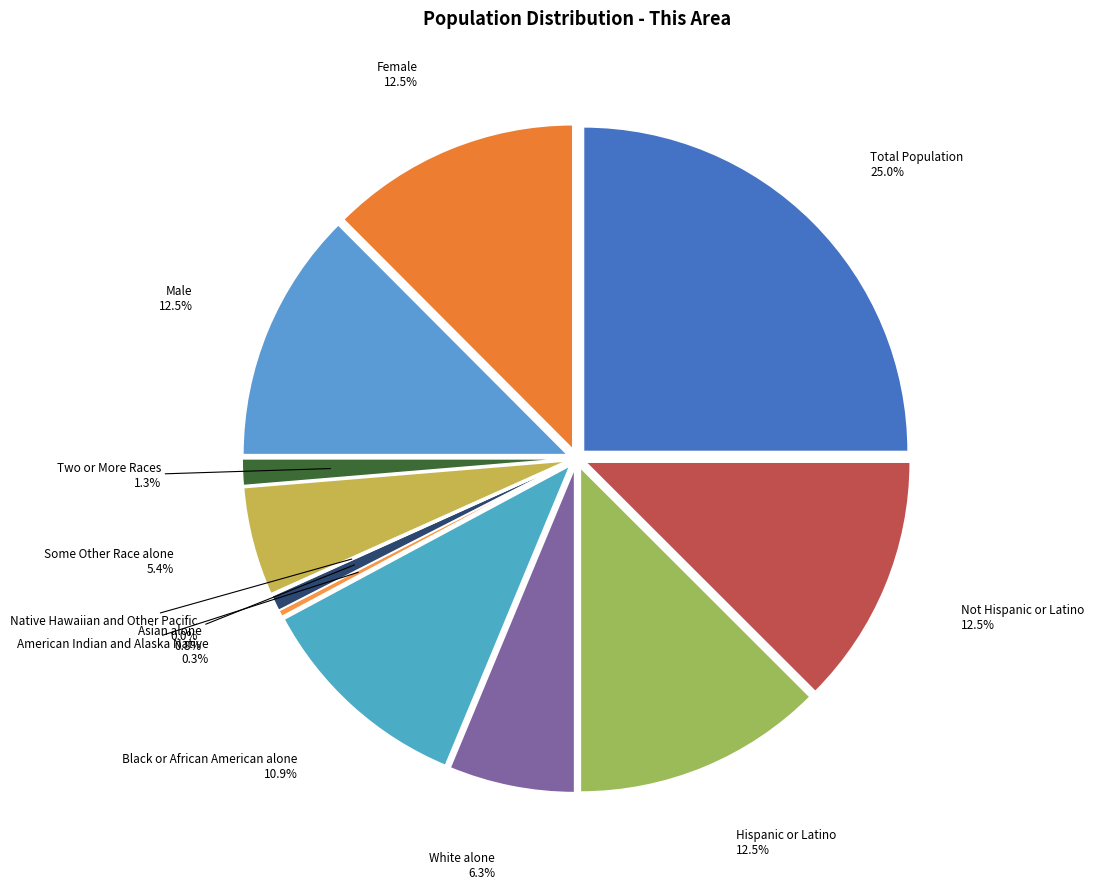

What percentage is the Female slice, to the nearest percent?

12%